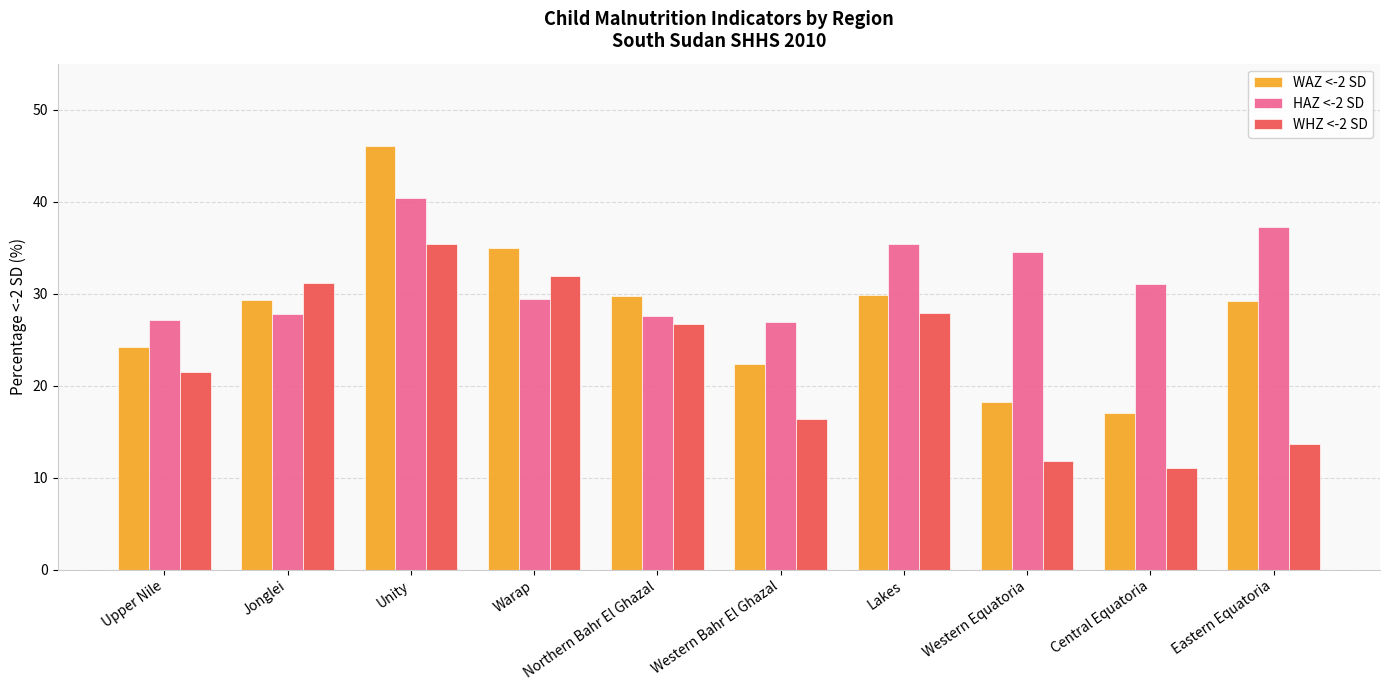

Which series has the largest total across all categories?

HAZ <-2 SD